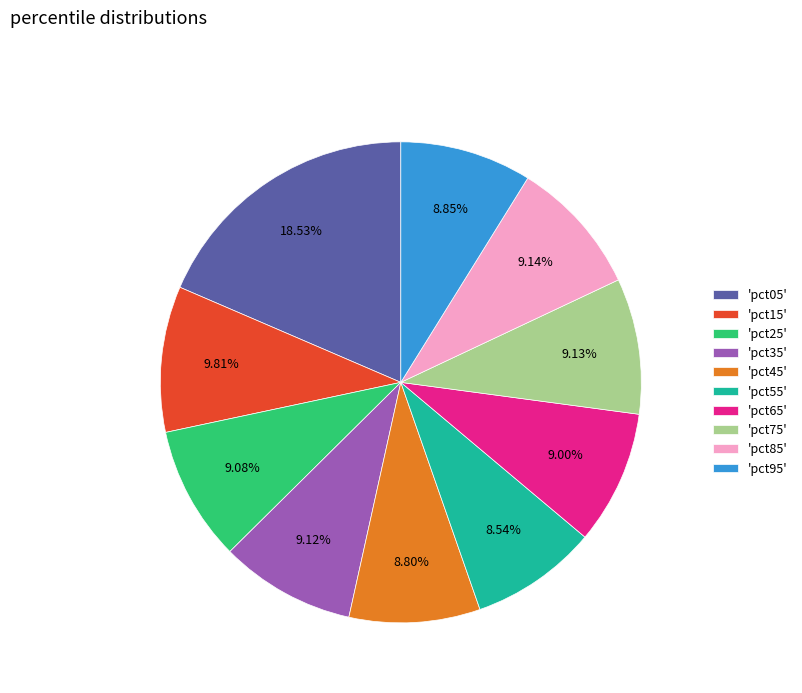

How many segments does this pie chart have?

10